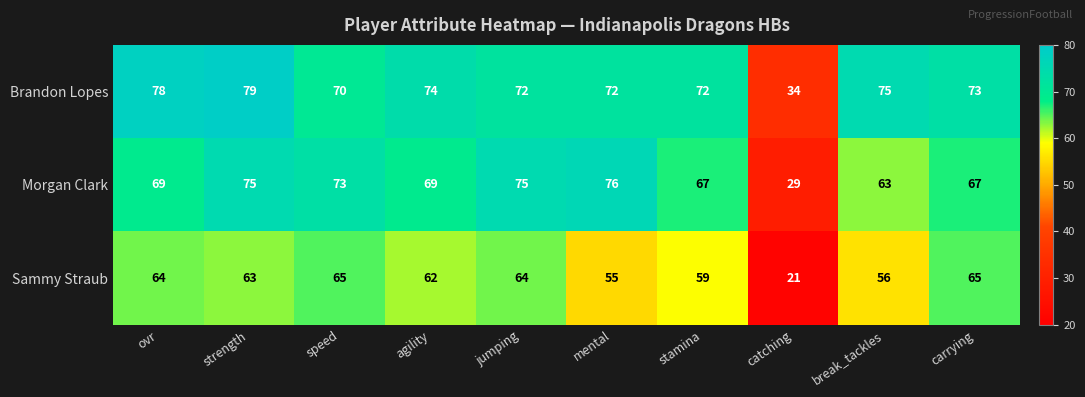

What is the average value of the Morgan Clark series?

66